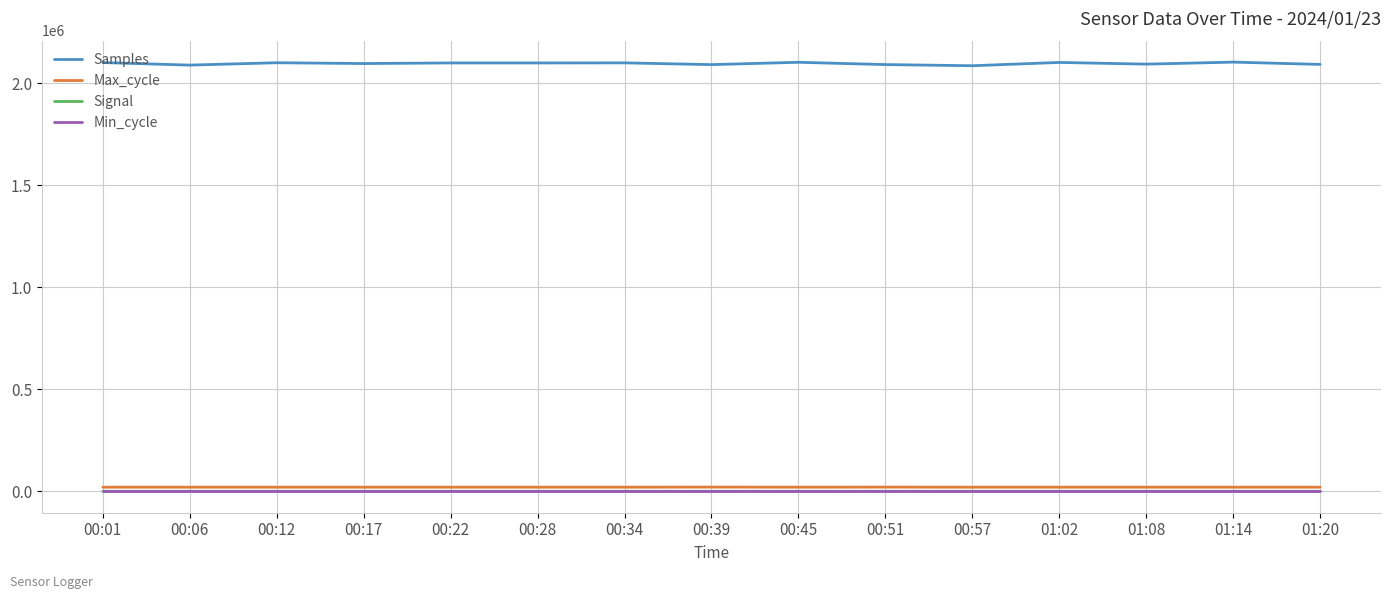

True or false: Samples and Min_cycle intersect in this chart.

False